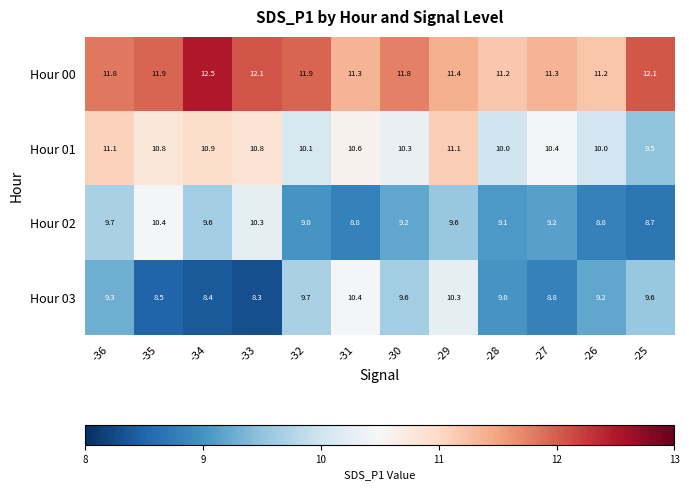

Where is Hour 02 nearest to the value 9?

-32